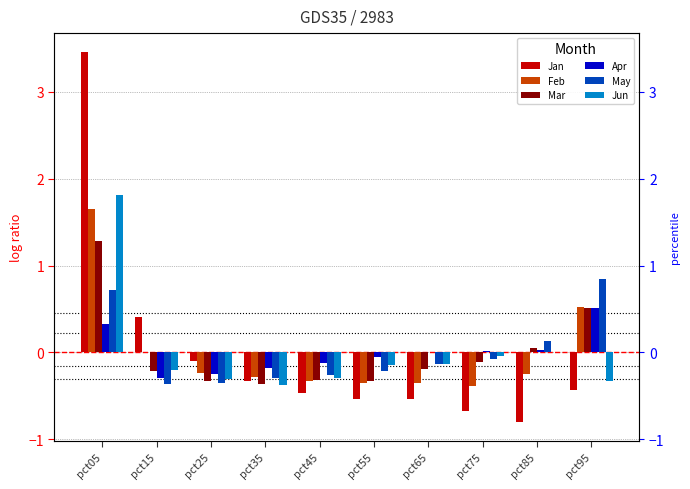

How many values in the Feb series are below 0?

7